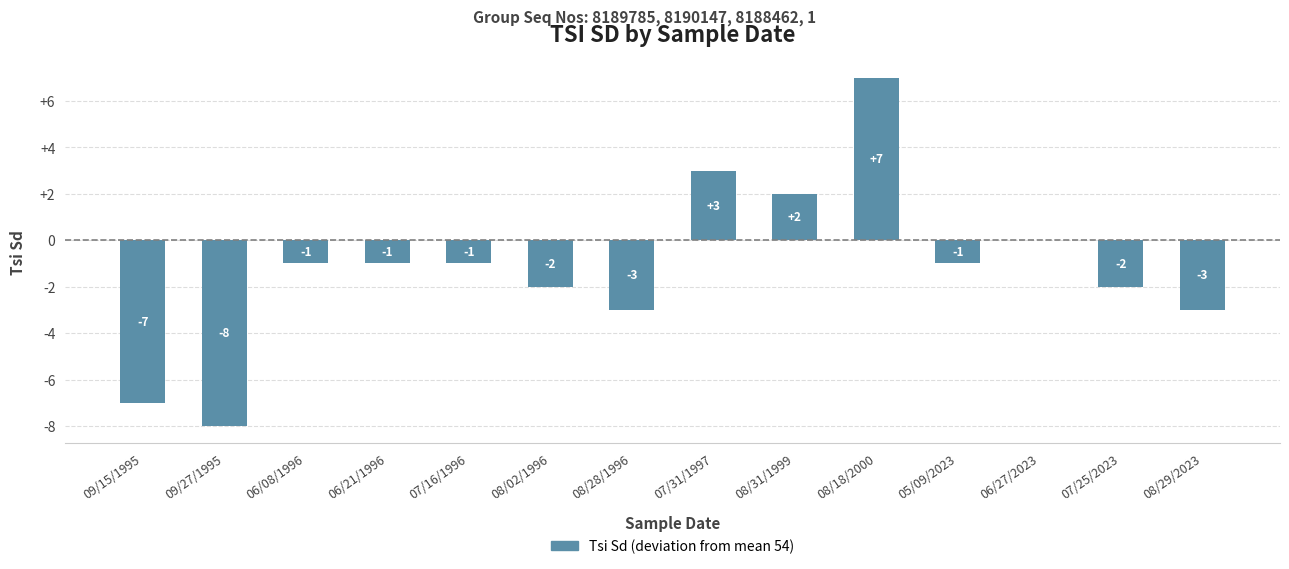

Which has a higher value, 06/27/2023 or 07/16/1996?

06/27/2023